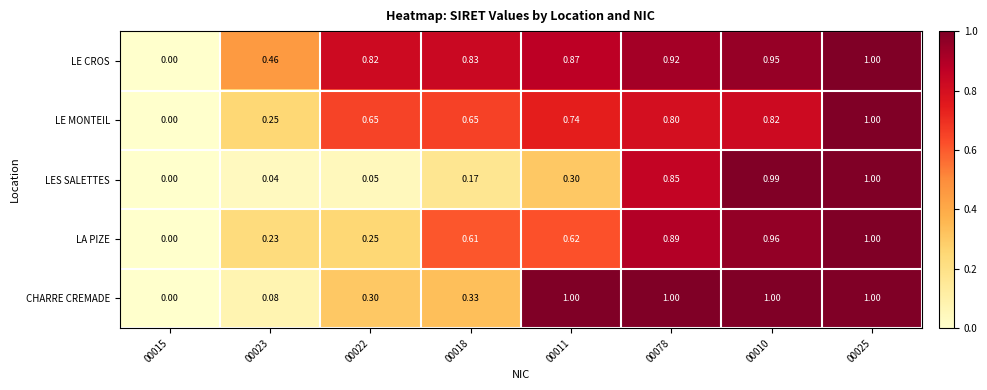

Which series has the largest total across all categories?

LE CROS